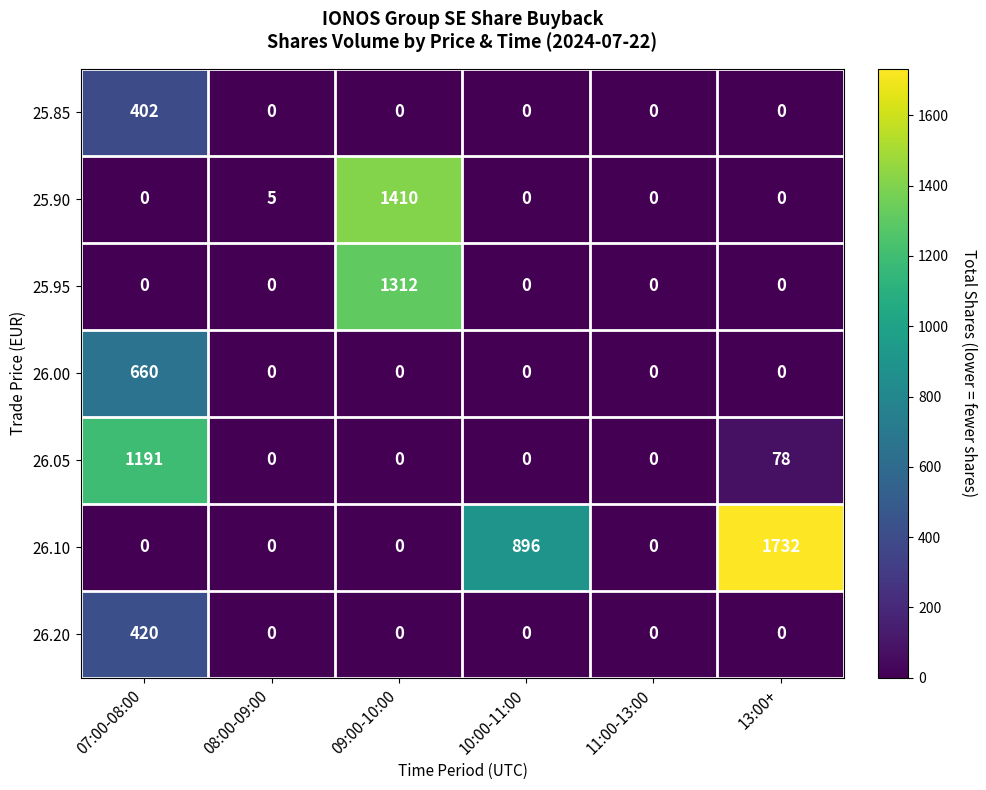

At which label does 26.05 reach its peak?

07:00-08:00